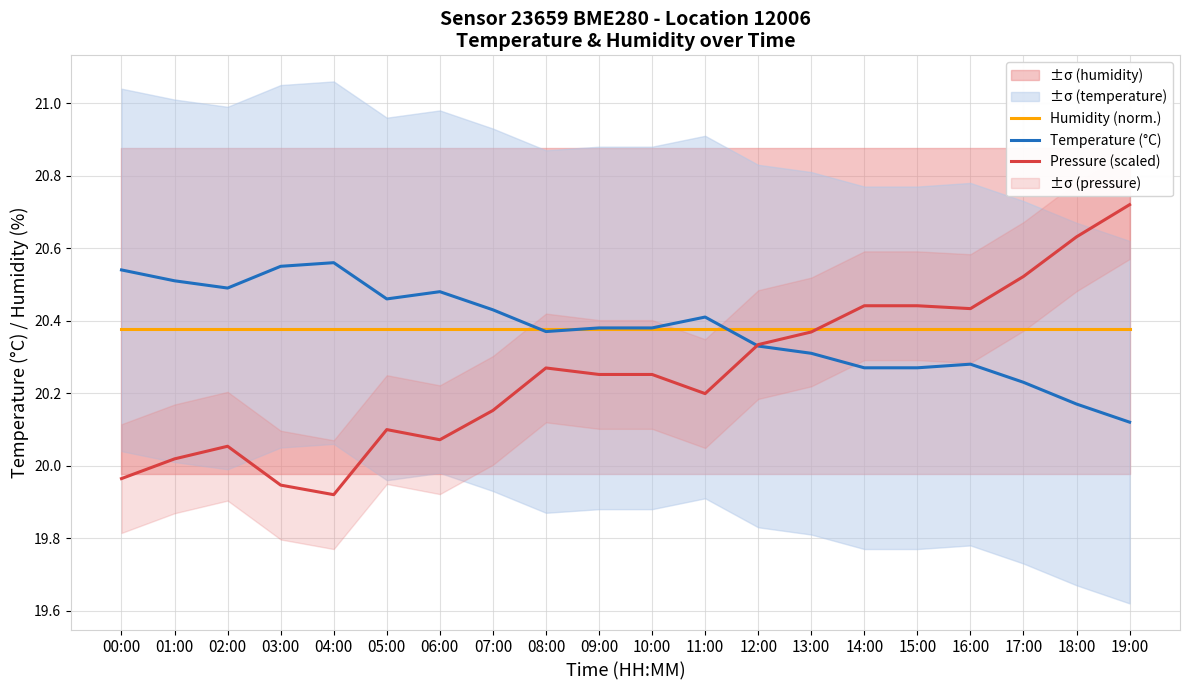

List the series in order of their peak value, highest first.

Pressure (scaled), Temperature (°C), Humidity (norm.)